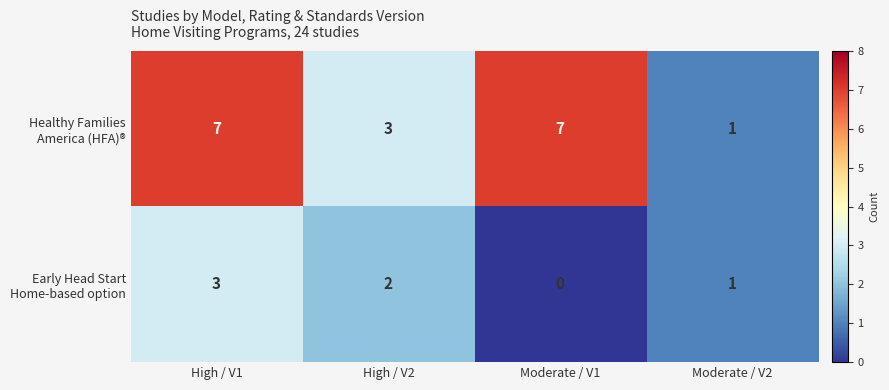

What is the total value across all series at High / V2?

5